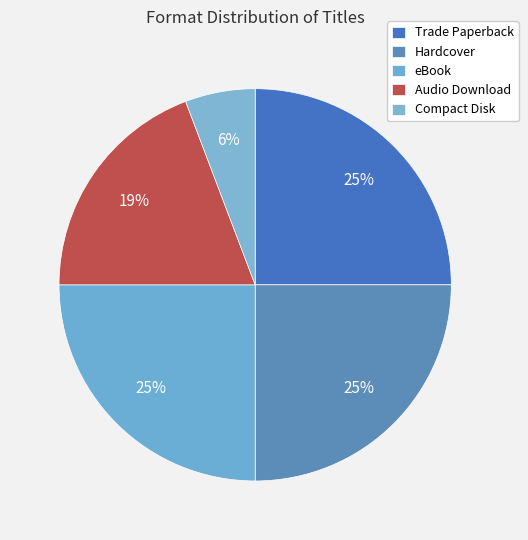

Is Audio Download the majority of the pie?

No